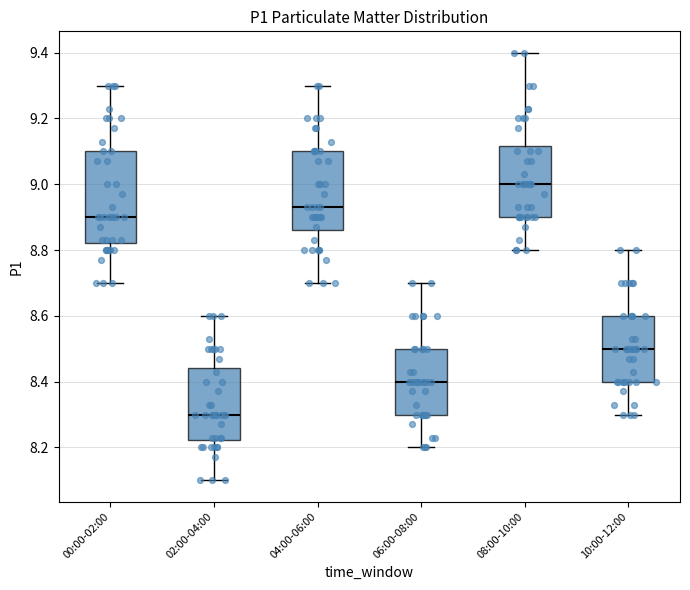

Which box has the highest median line?

08:00-10:00